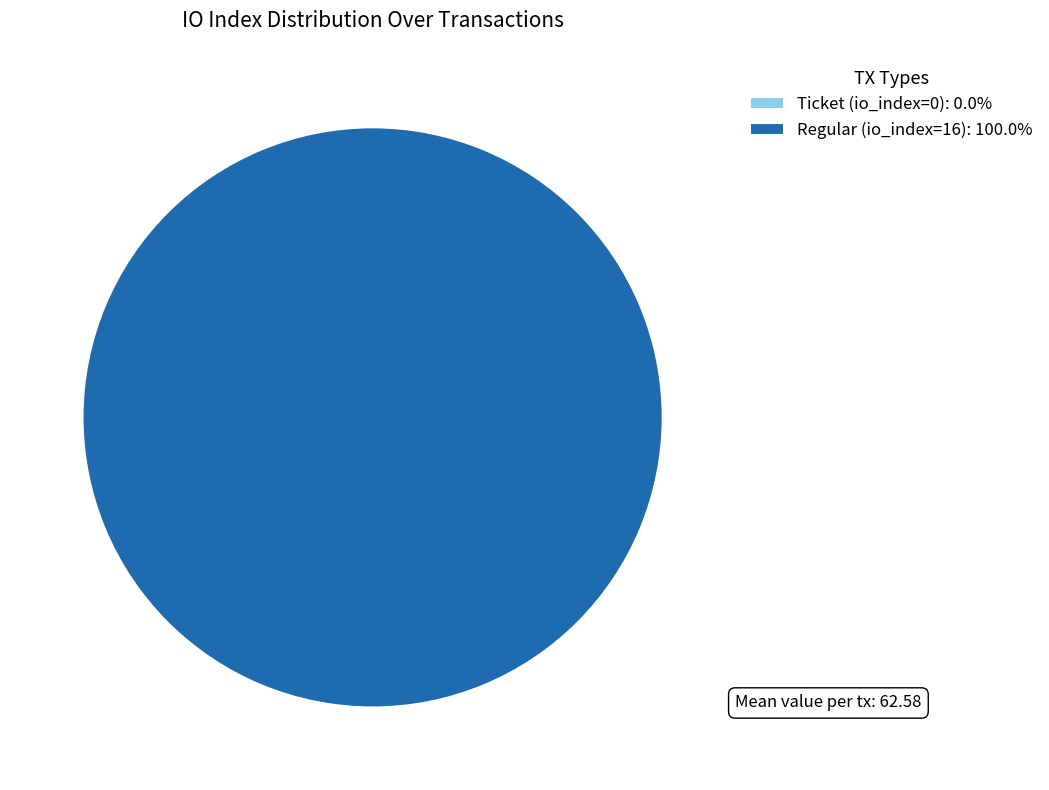

How many segments does this pie chart have?

2